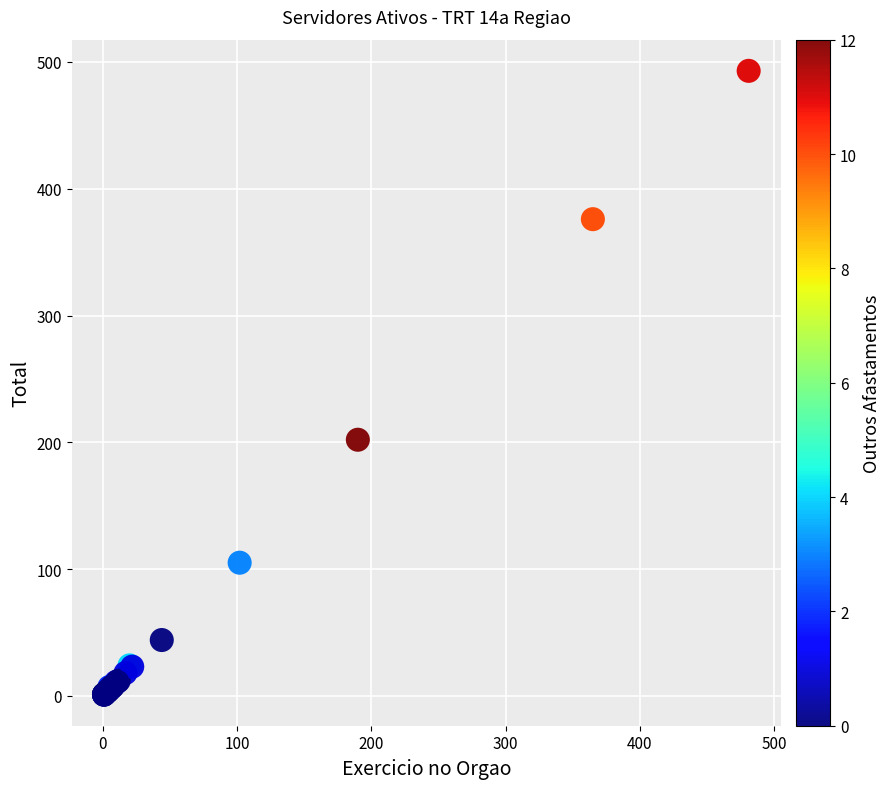

What Y value in the scatter plot is closest to 247?

202